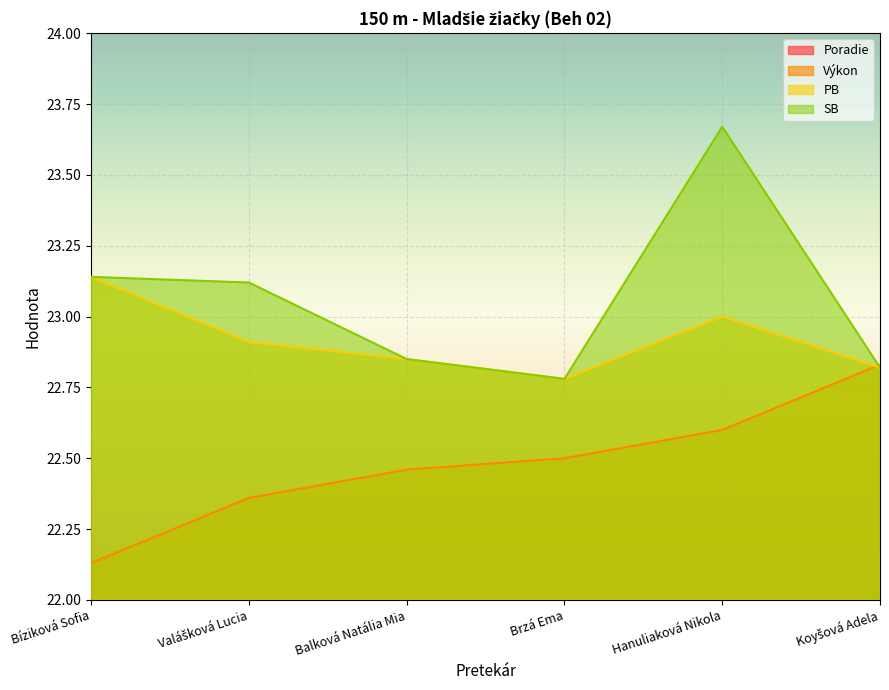

How many data points does each series have?

6